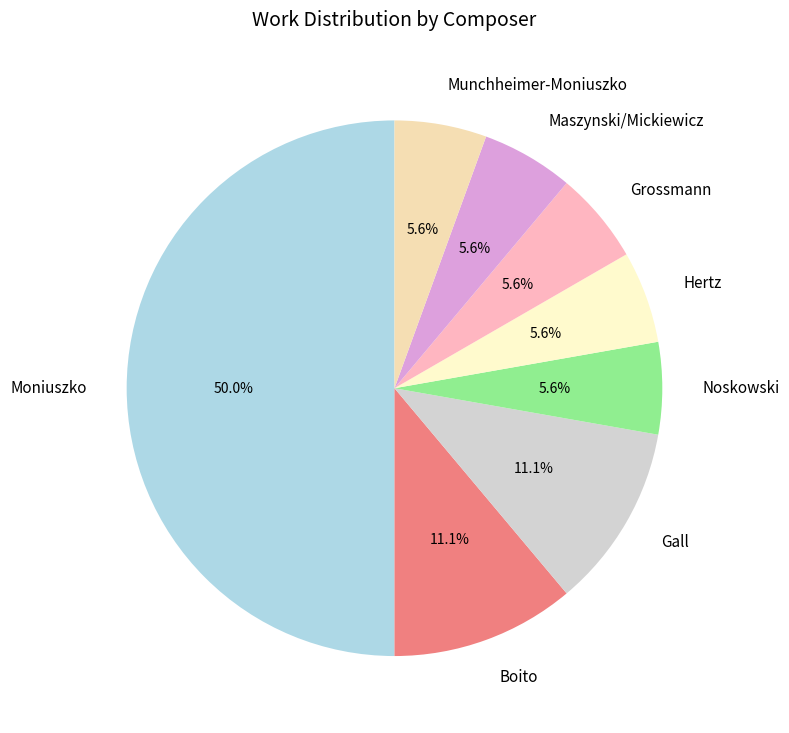

True or false: Grossmann accounts for 17% of the total.

False